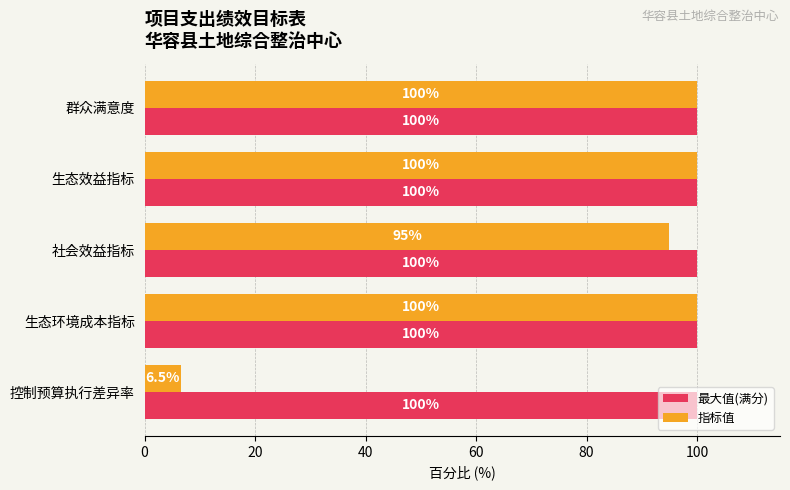

Which series has the widest spread of values?

指标值